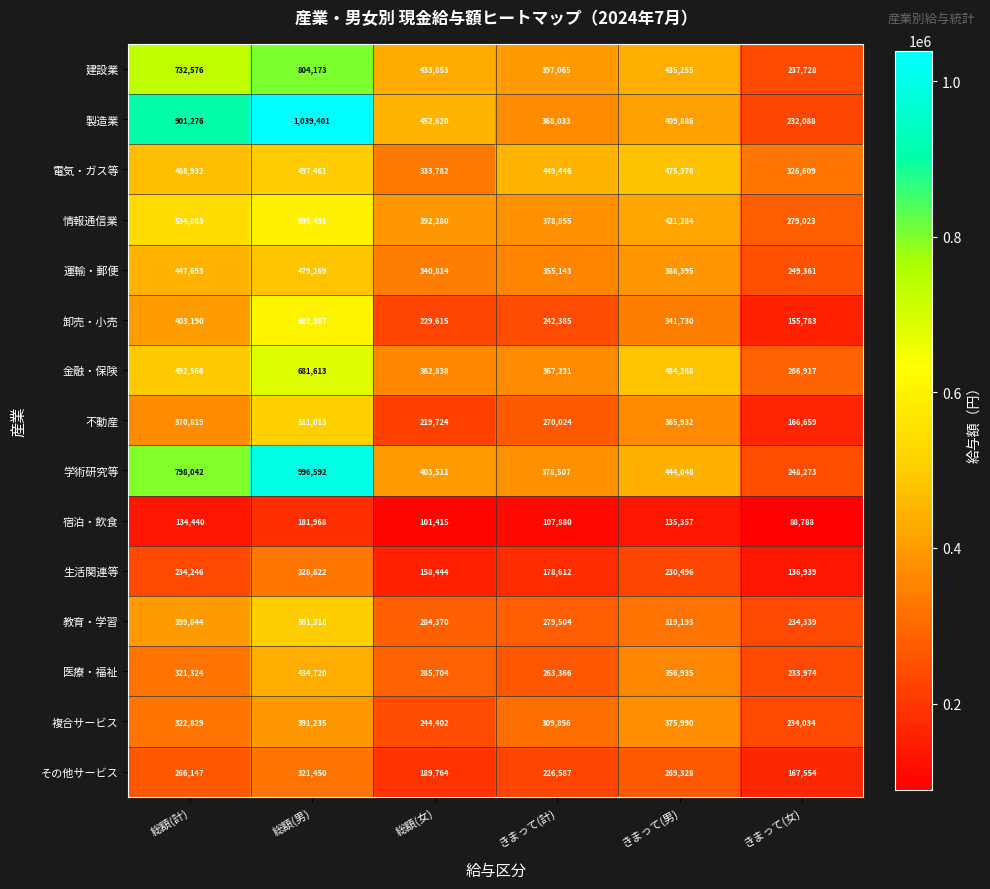

What is the difference between the maximum and minimum values in the 生活関連等 series?

191683